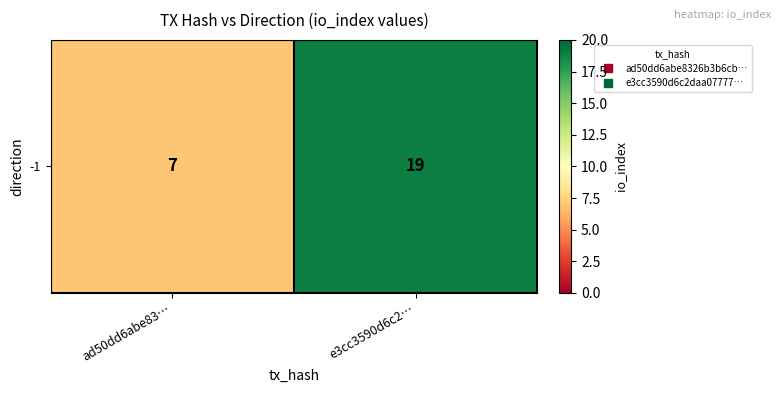

What is the sum of the values at ad50dd6abe83… and e3cc3590d6c2…?

26